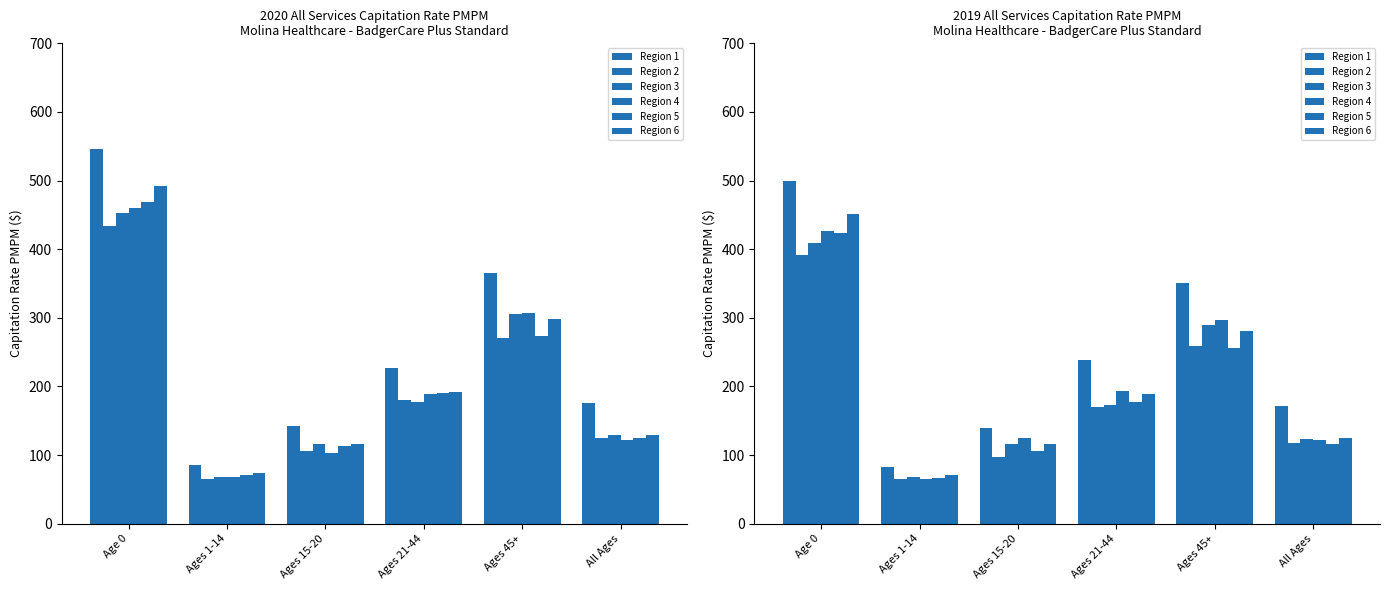

What is the total value across all series at Ages 45+?

1730.7